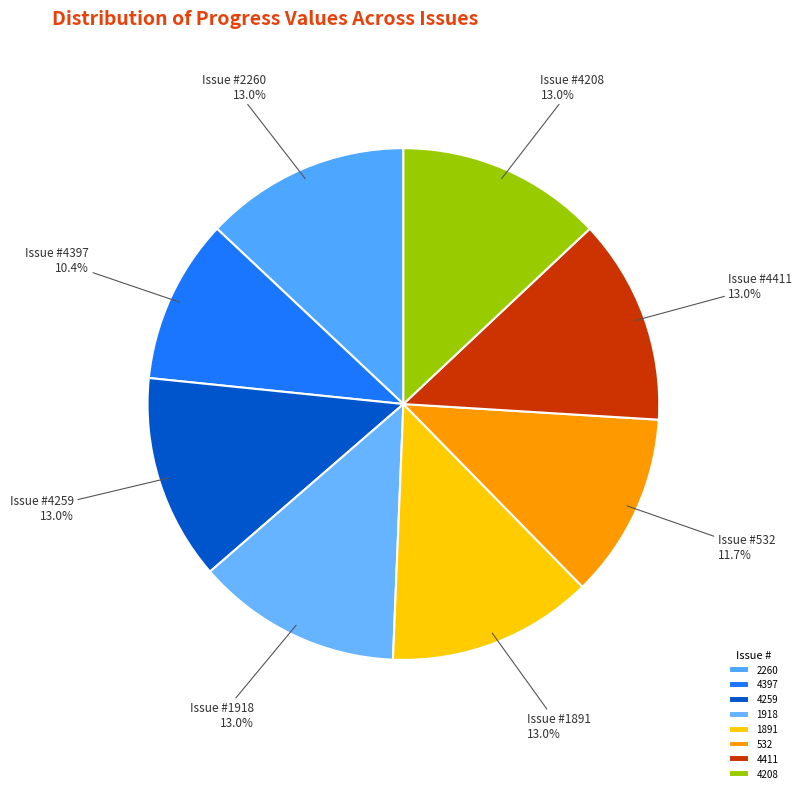

Count the number of slices in the pie.

8